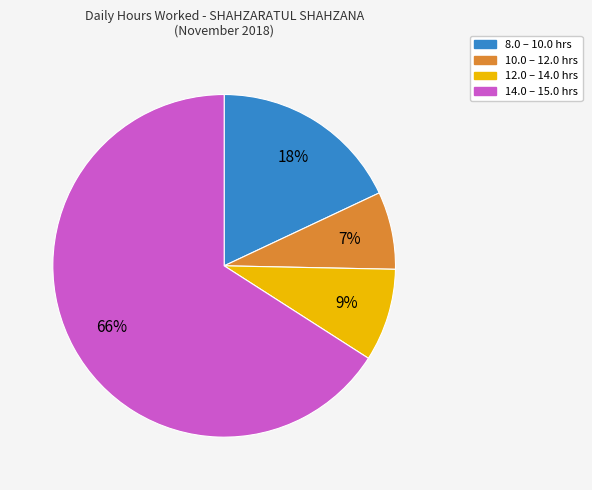

To the nearest percent, what is the difference between the largest and smallest slice percentages?

59%